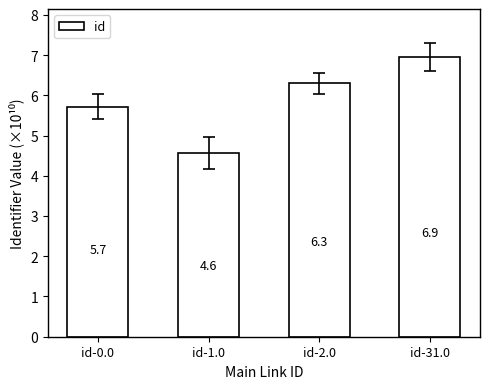

What is the label of the 3rd bar from the left?

id-2.0